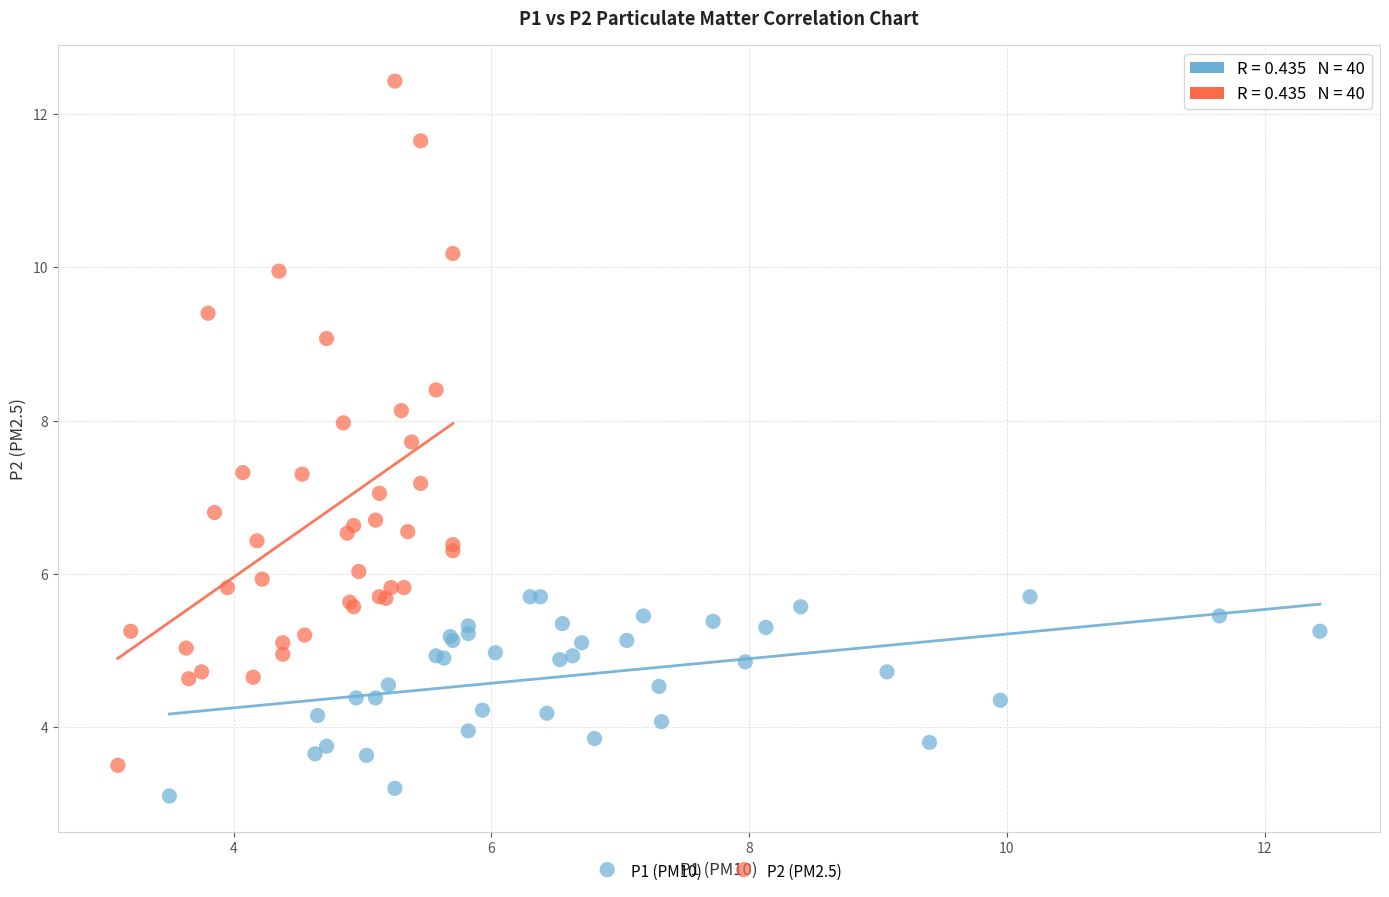

Which series reaches the maximum Y coordinate?

P2 (PM2.5)